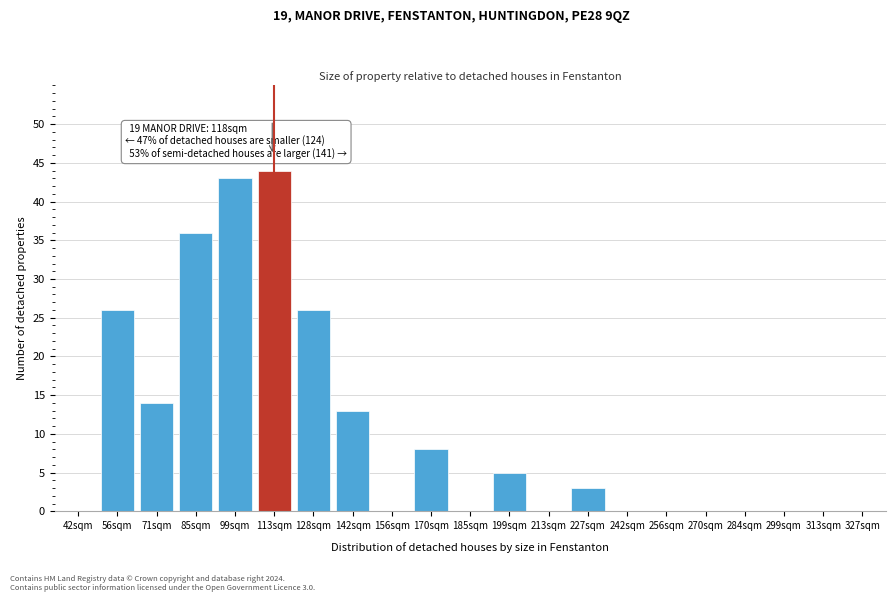

Reading left to right, what are all the values shown in this chart?

42sqm=0	56sqm=26	71sqm=14	85sqm=36	99sqm=43	113sqm=44	128sqm=26	142sqm=13	156sqm=0	170sqm=8	185sqm=0	199sqm=5	213sqm=0	227sqm=3	242sqm=0	256sqm=0	270sqm=0	284sqm=0	299sqm=0	313sqm=0	327sqm=0